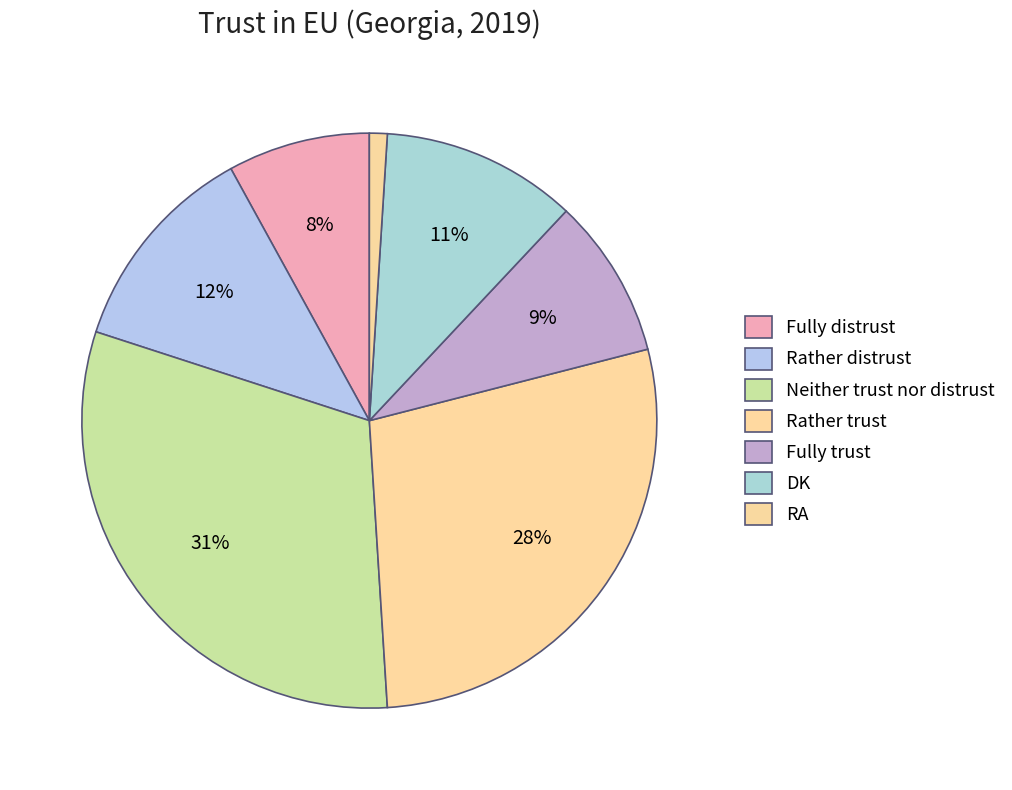

To the nearest percent, what is the combined percentage of Rather distrust and Neither trust nor distrust?

43%